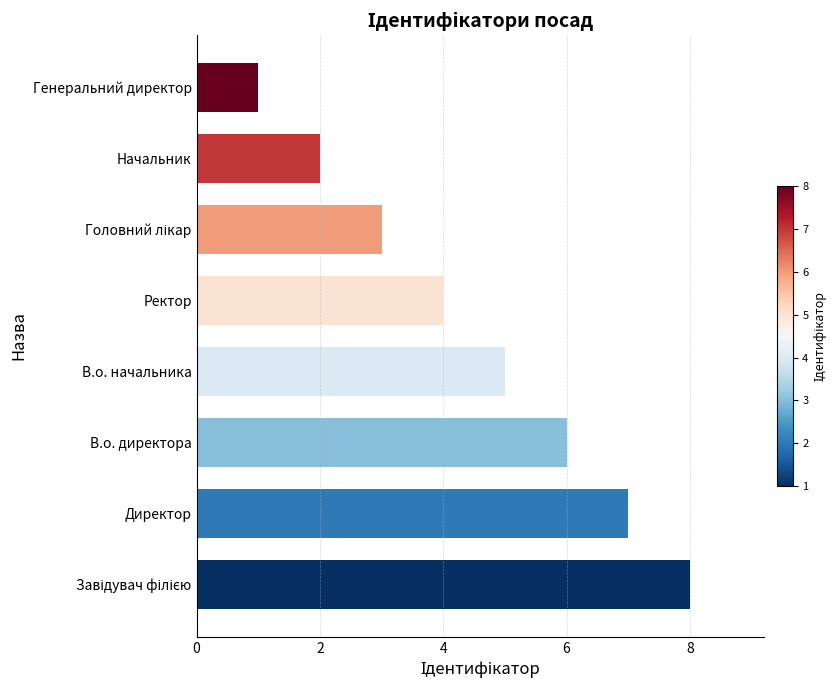

How many data points are less than 5?

4